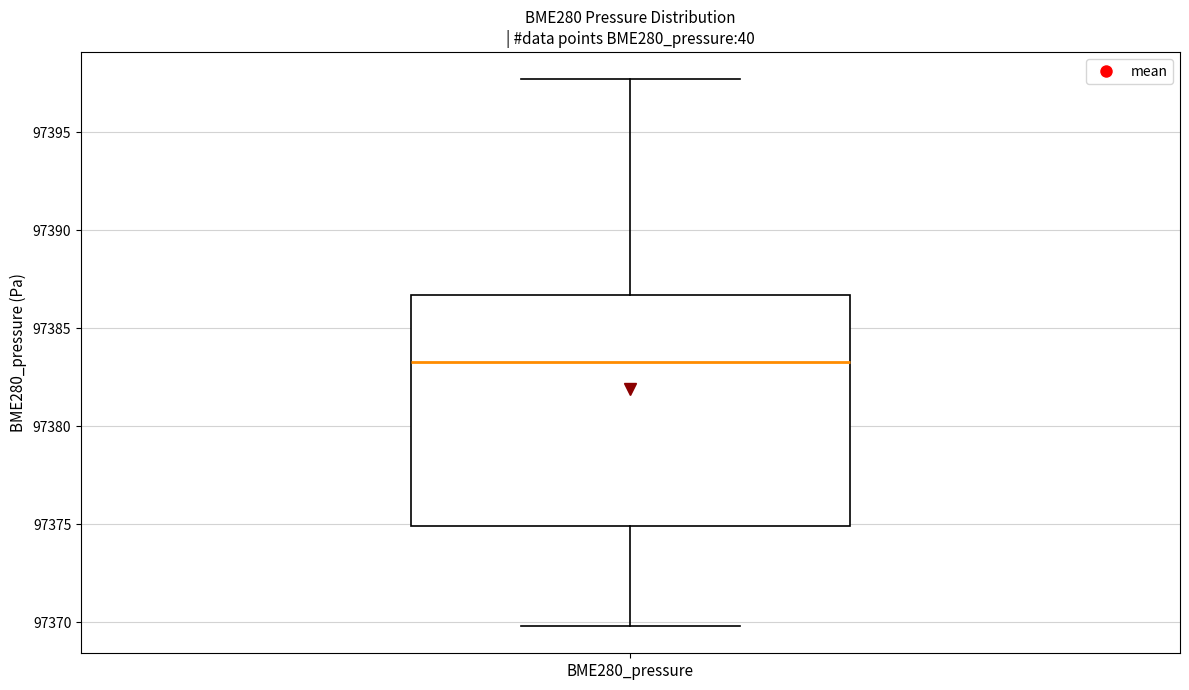

Transcribe this box plot: give where the median line is, the range the box spans, and where the two whiskers end, as read against the y-axis. The values are not printed on the chart, so give them approximately, as read against the axis.

median 97383.5, box 97375.0 to 97386.5, whiskers 97370.0 to 97397.5